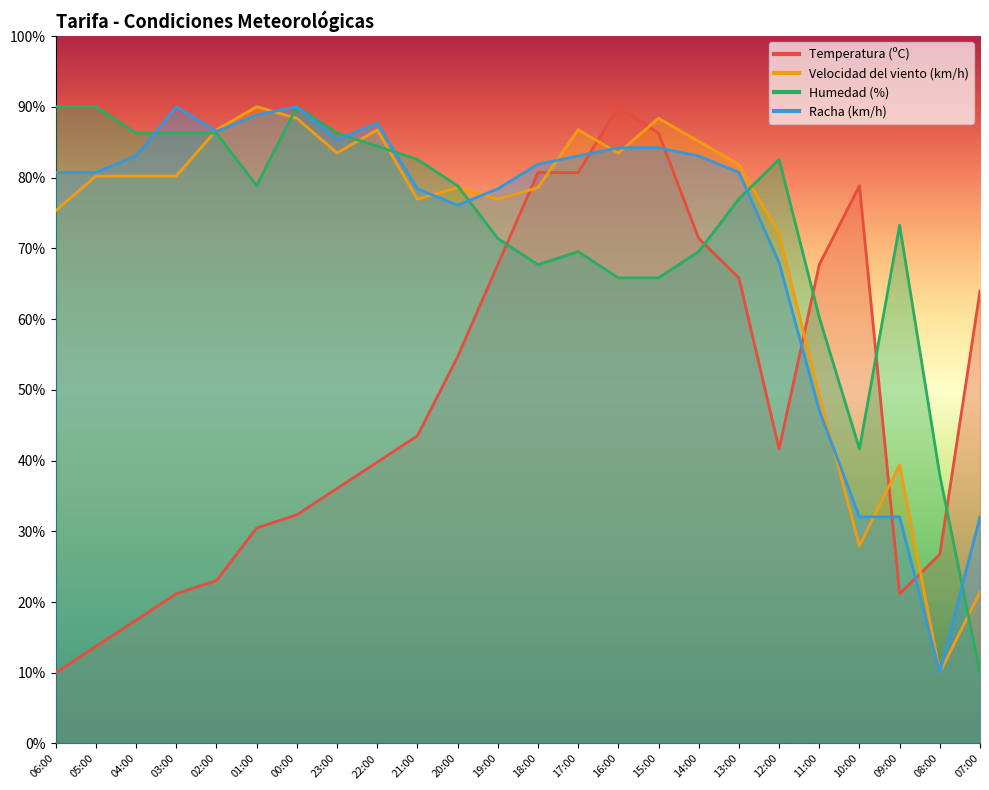

What is the label of the 3rd point from the left?

04:00